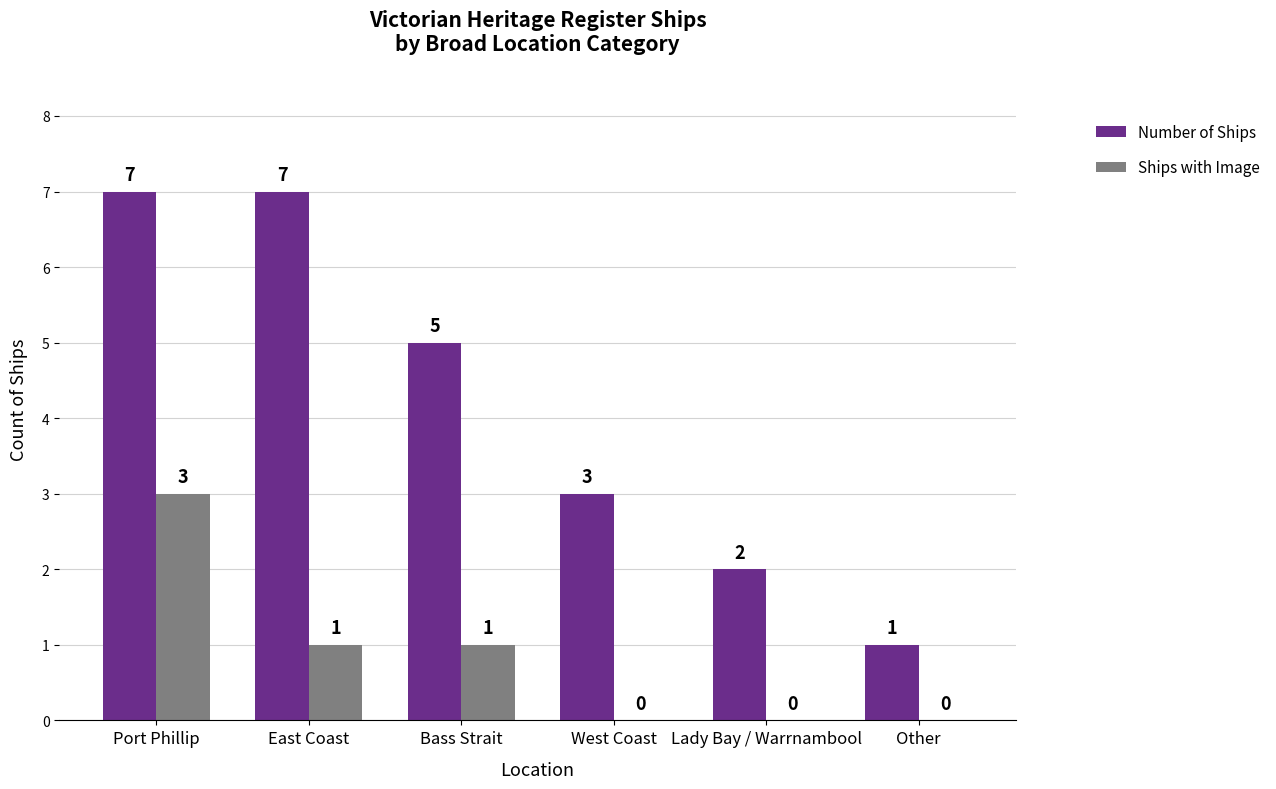

Is it true that Number of Ships equals 2 at East Coast?

False